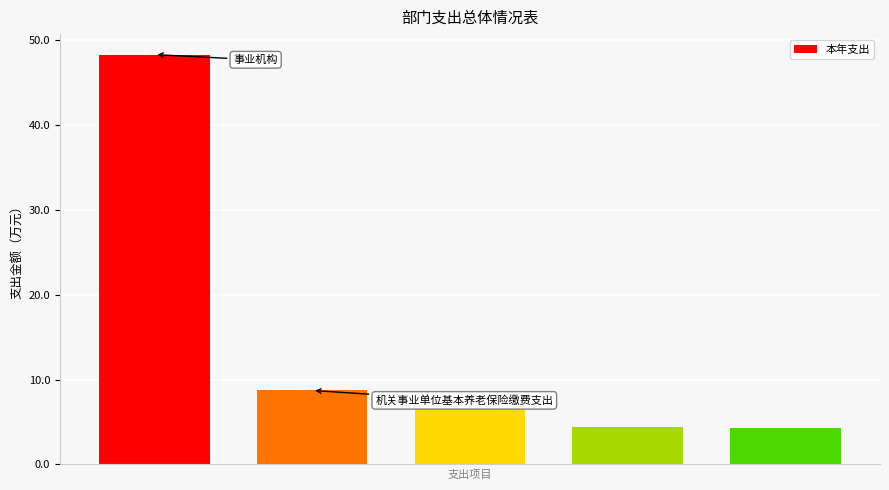

What is the average value?

14.4